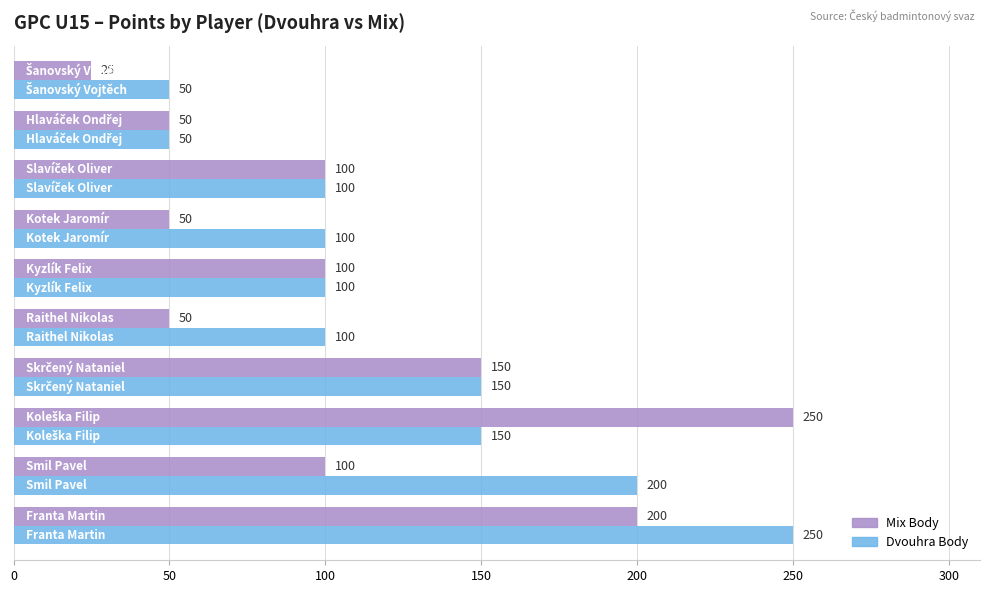

List the series in order of their overall mean, lowest first.

Mix Body, Dvouhra Body